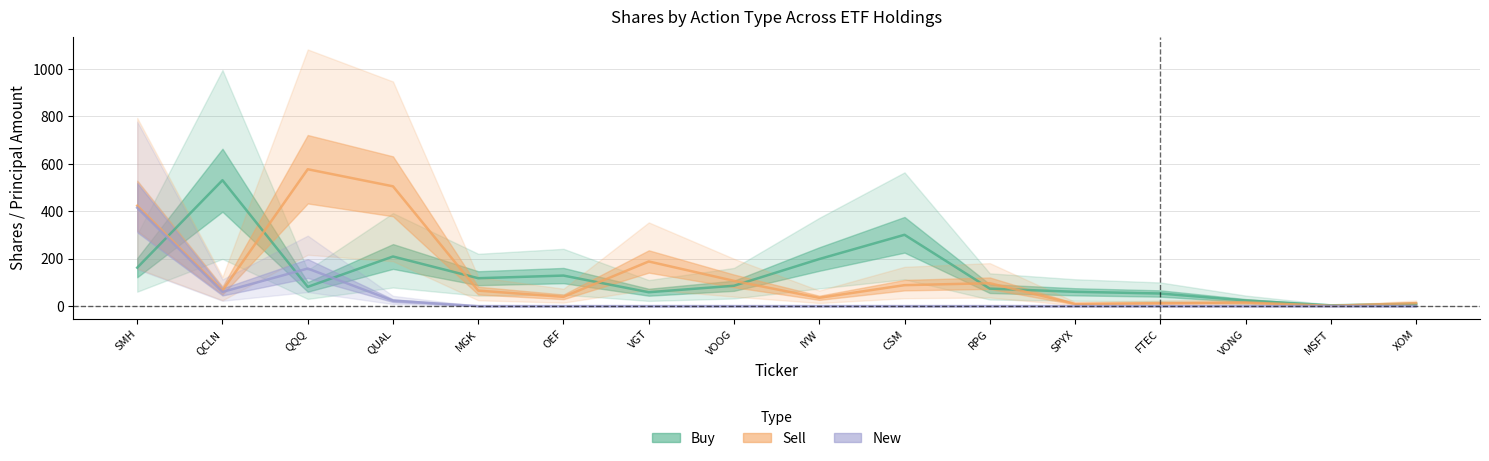

Does the chart have visible grid lines?

Yes